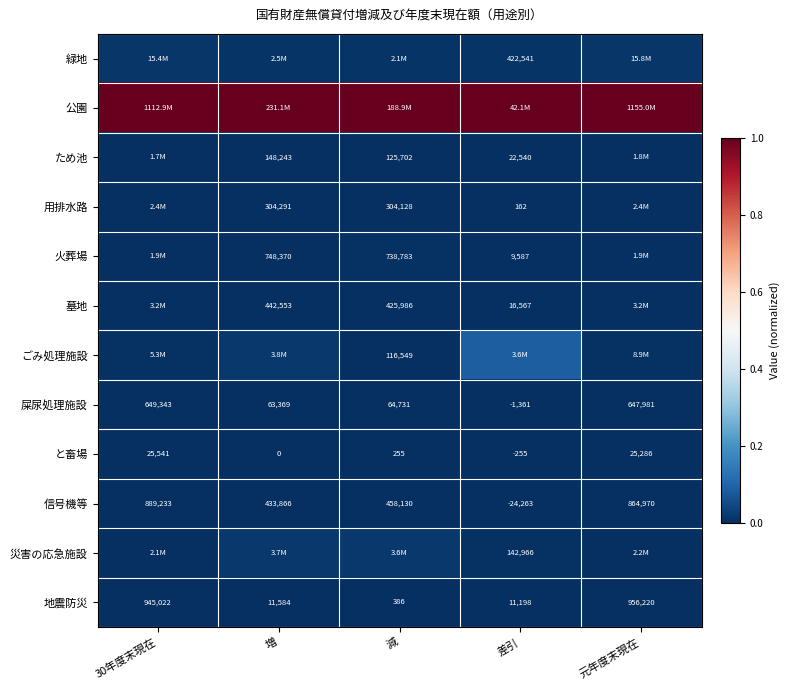

At which label is ごみ処理施設 closest to 0?

減